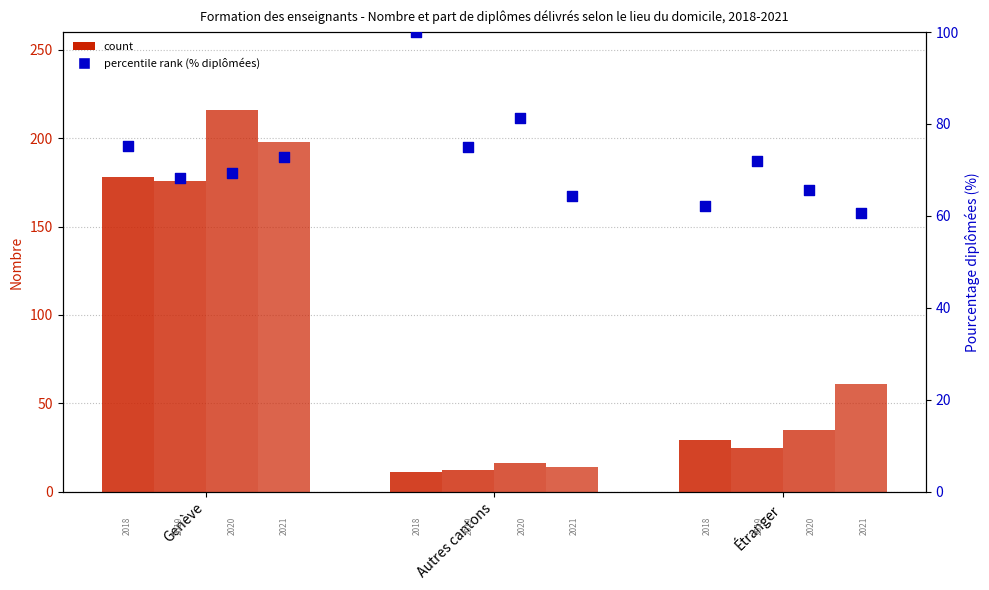

Is the value of 2018 at Genève greater than the value of 2020 at Genève?

No